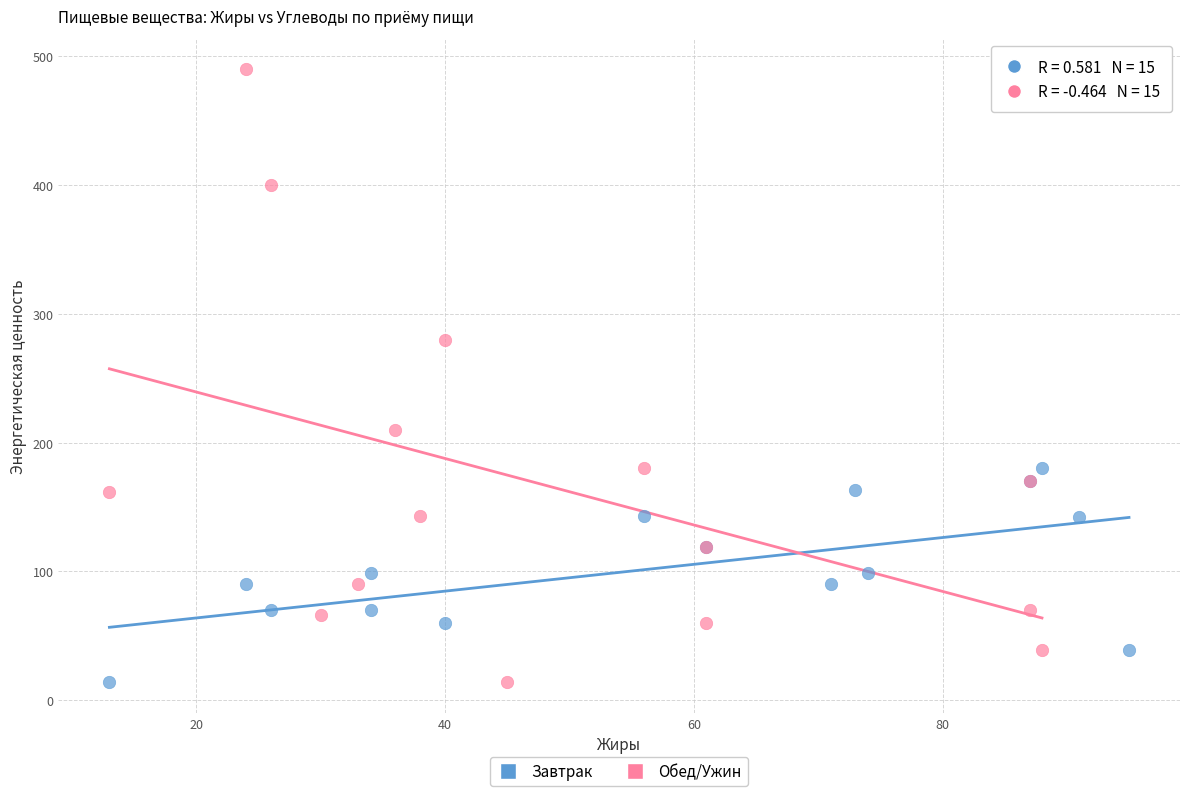

Which series reaches the maximum Y coordinate?

Обед/Ужин